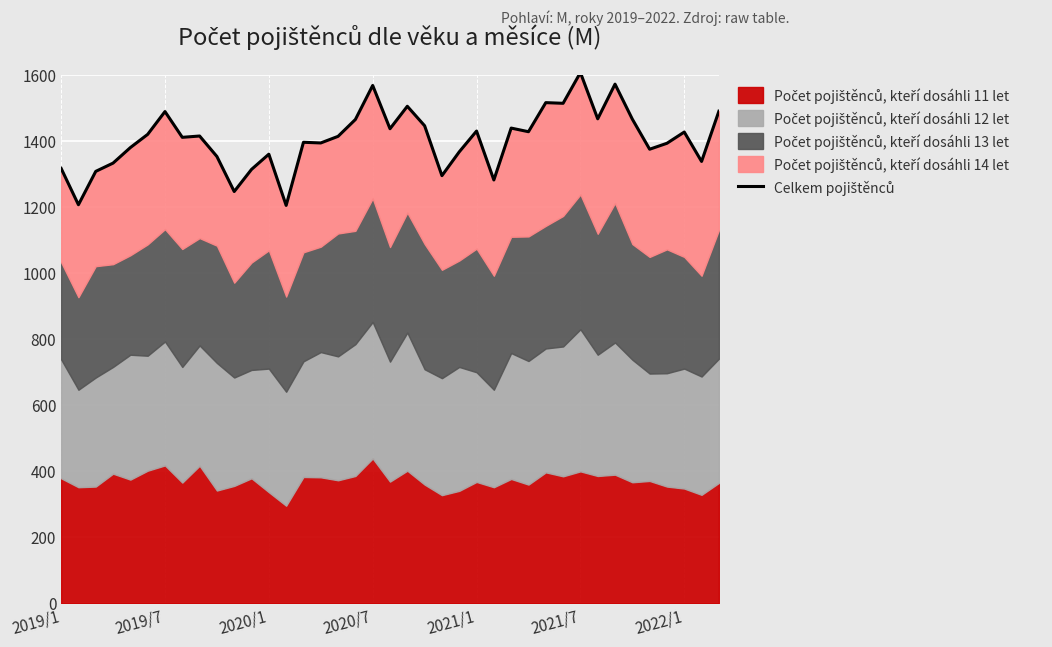

True or false: the data shows 1489 at 38.

True